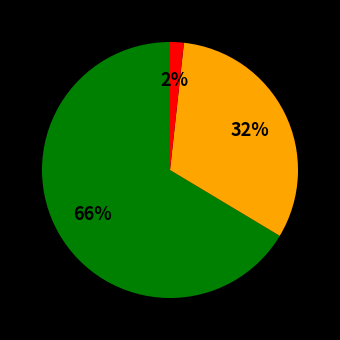

Is there any slice that represents more than half of the pie?

Yes